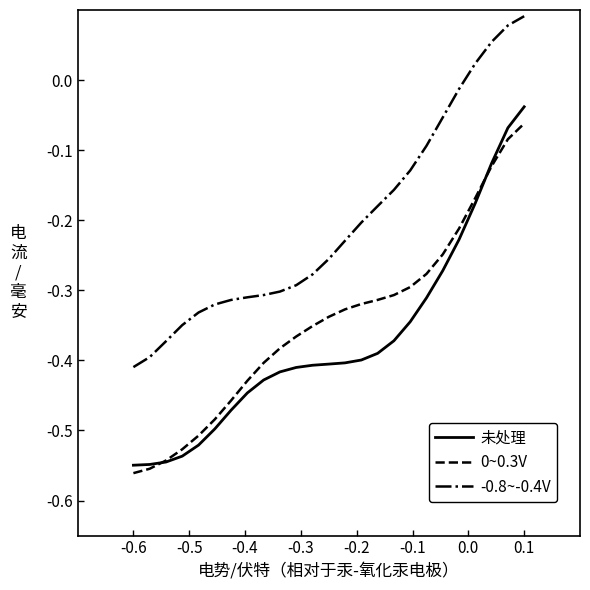

Which series has the largest total across all categories?

-0.8~-0.4V